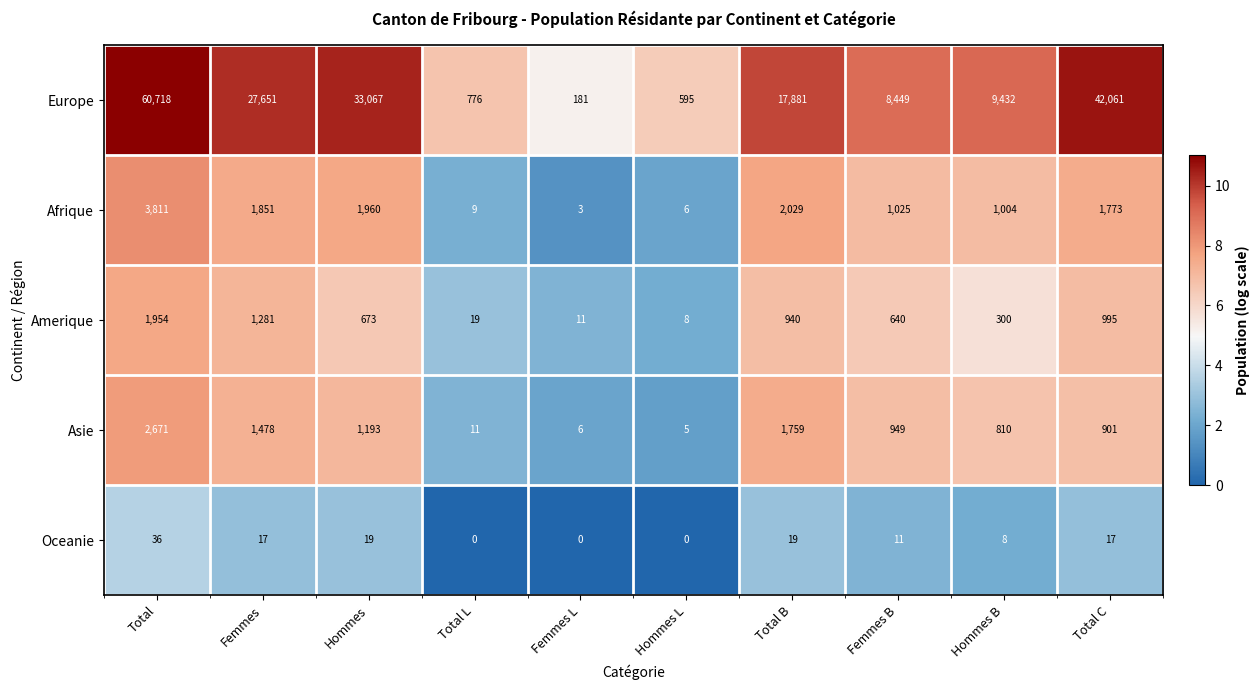

Which series has the largest range (max minus min)?

Europe